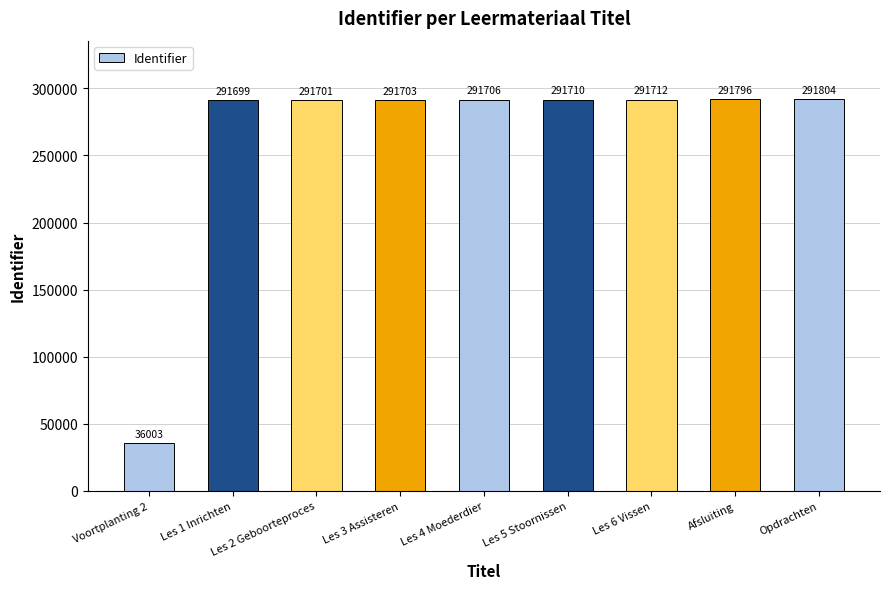

What is the label of the 7th bar from the right?

Les 2 Geboorteproces